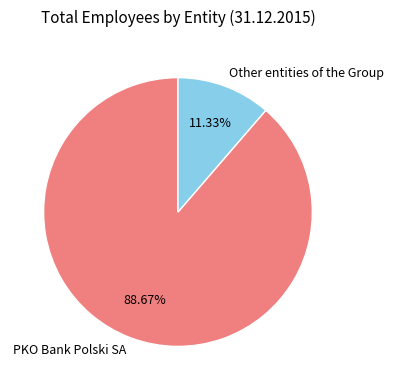

How many slices are in this pie chart?

2